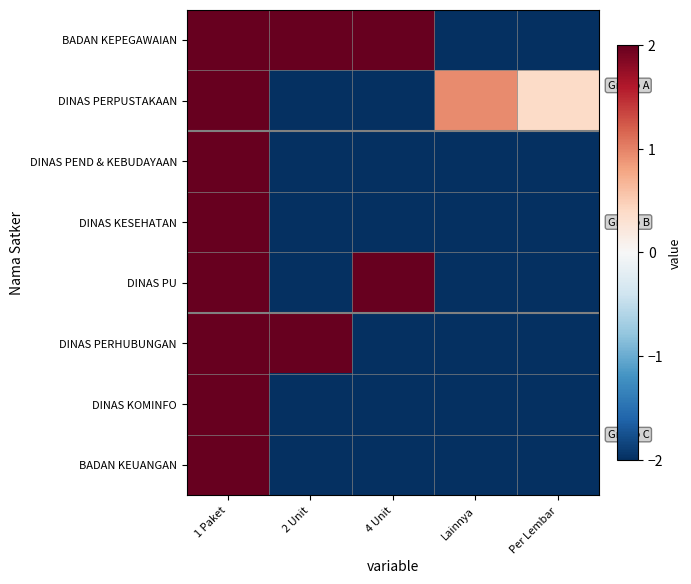

Count the number of data series in this chart.

8